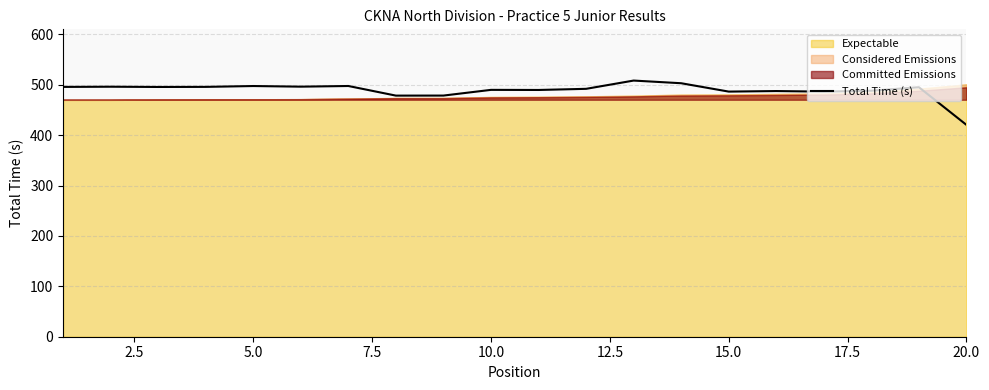

True or false: Total Time (s) has a value of 420.5 at 20.0.

True